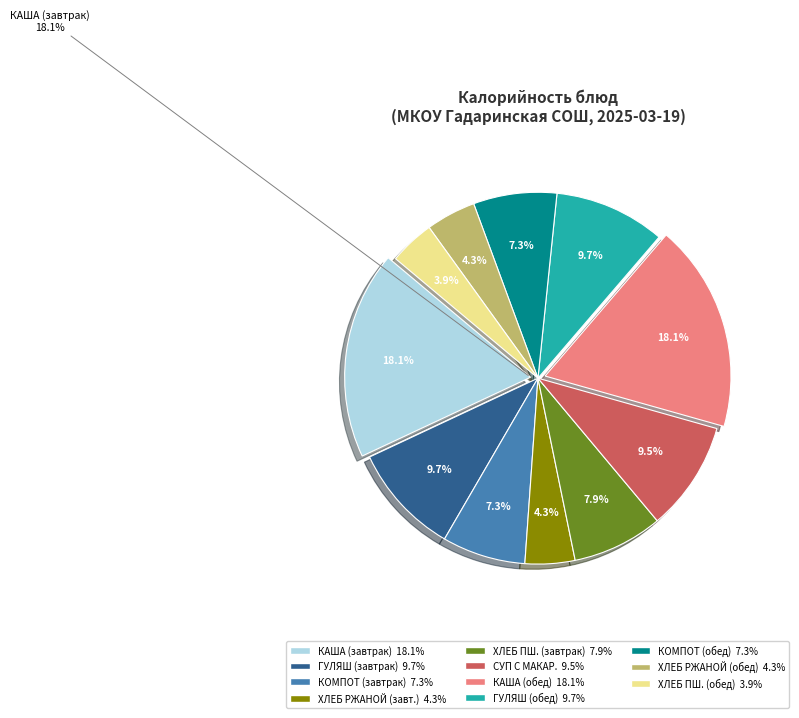

The Хлеб пшеничный (обед) slice represents 4% of the pie. True or false?

True